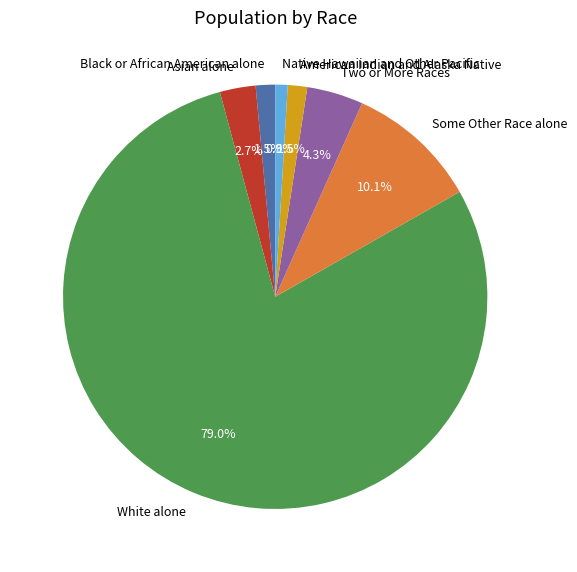

Count the number of slices in the pie.

7